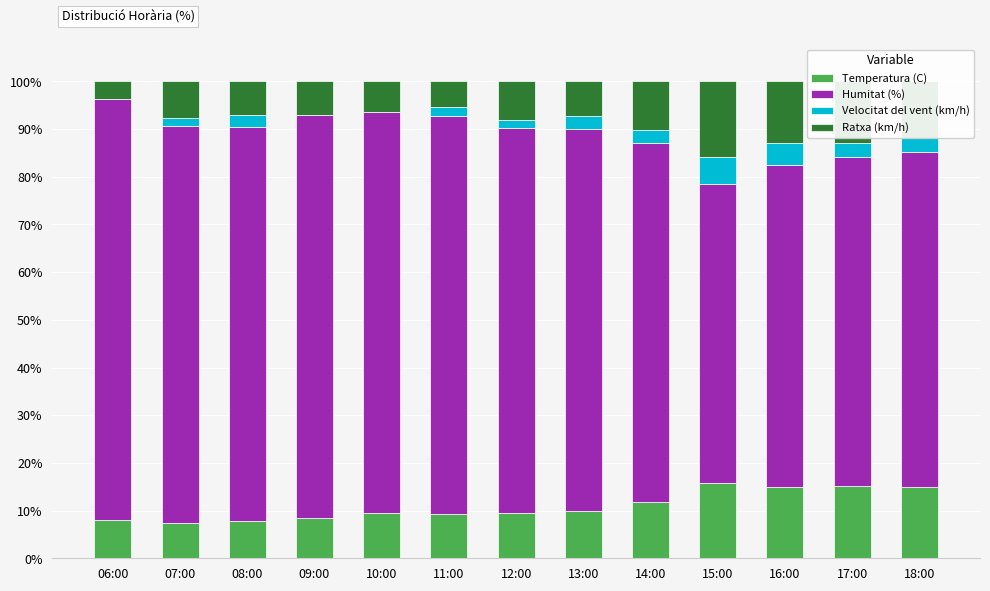

Count the number of categories in the chart.

13